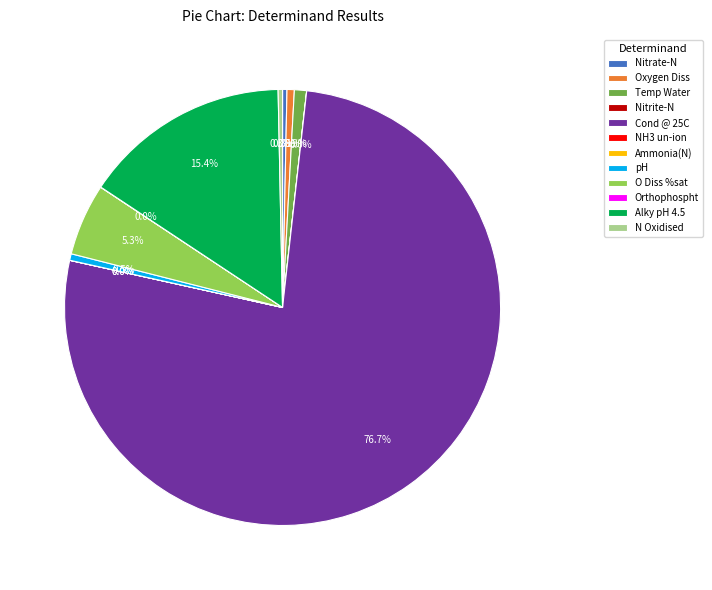

Does any single category account for the majority?

Yes